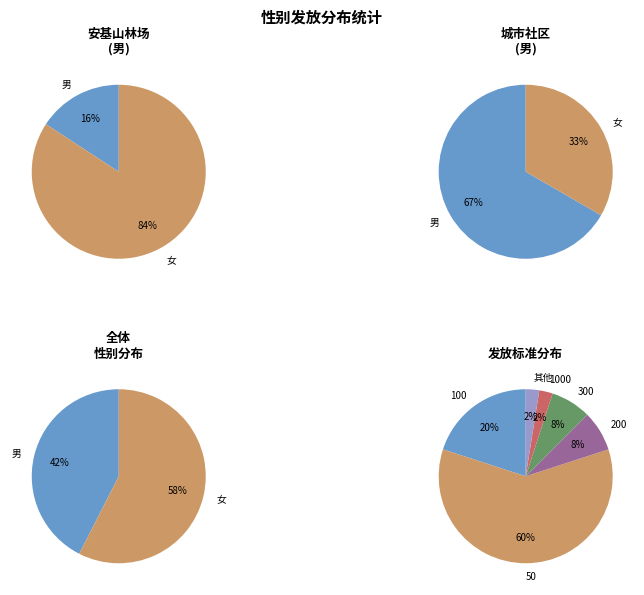

What is the smallest slice in the pie chart?

男